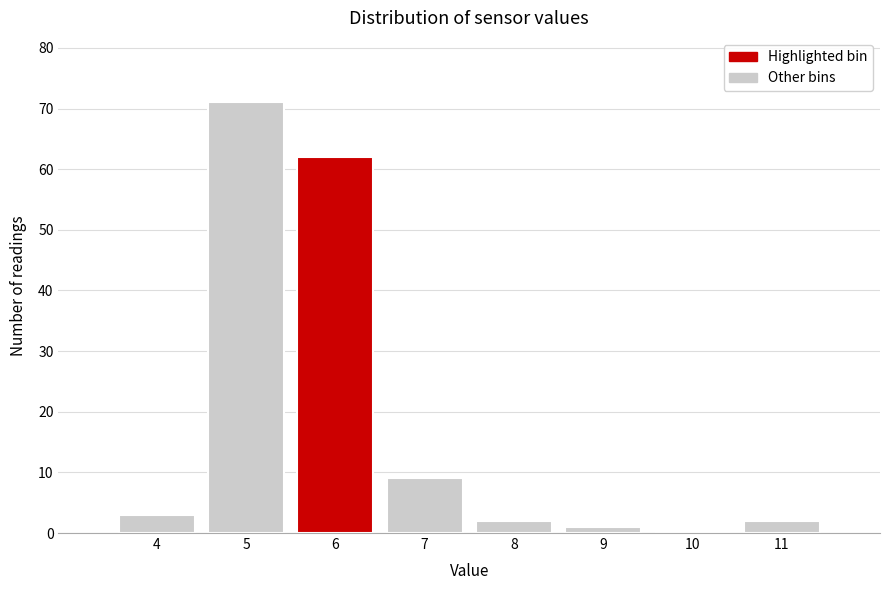

Reading left to right, extract all data points from this chart.

4=3	5=71	6=62	7=9	8=2	9=1	10=0	11=2